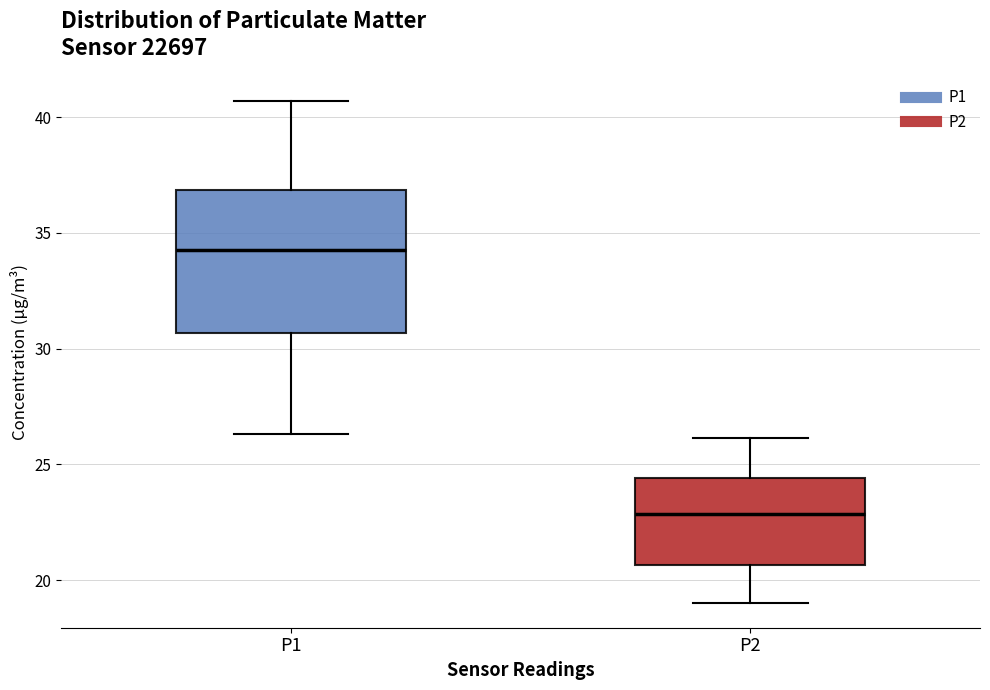

Reading left to right, read every box against the y-axis: the position of its median line, the range the box covers, and the ends of its whiskers. The values are not printed on the chart, so give them approximately, as read against the axis.

P1: median 34.5, box 30.5 to 37.0, whiskers 26.5 to 40.5
P2: median 23.0, box 20.5 to 24.5, whiskers 19.0 to 26.0